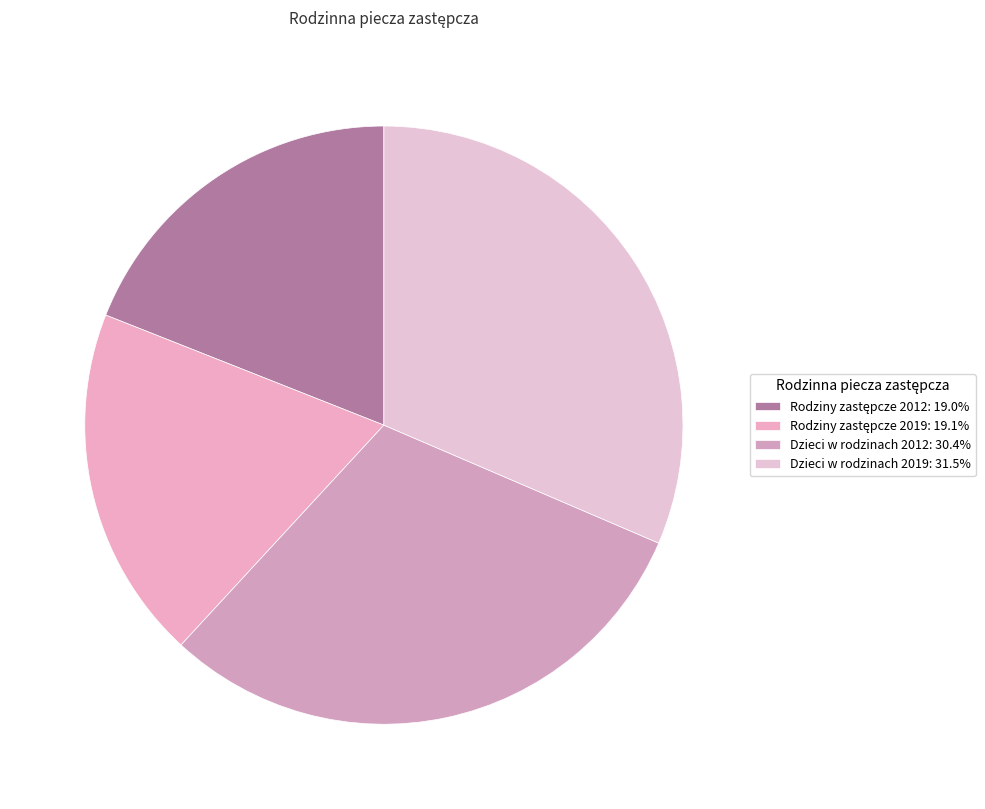

Does Dzieci w rodzinach 2012 account for over 50% of the chart?

No